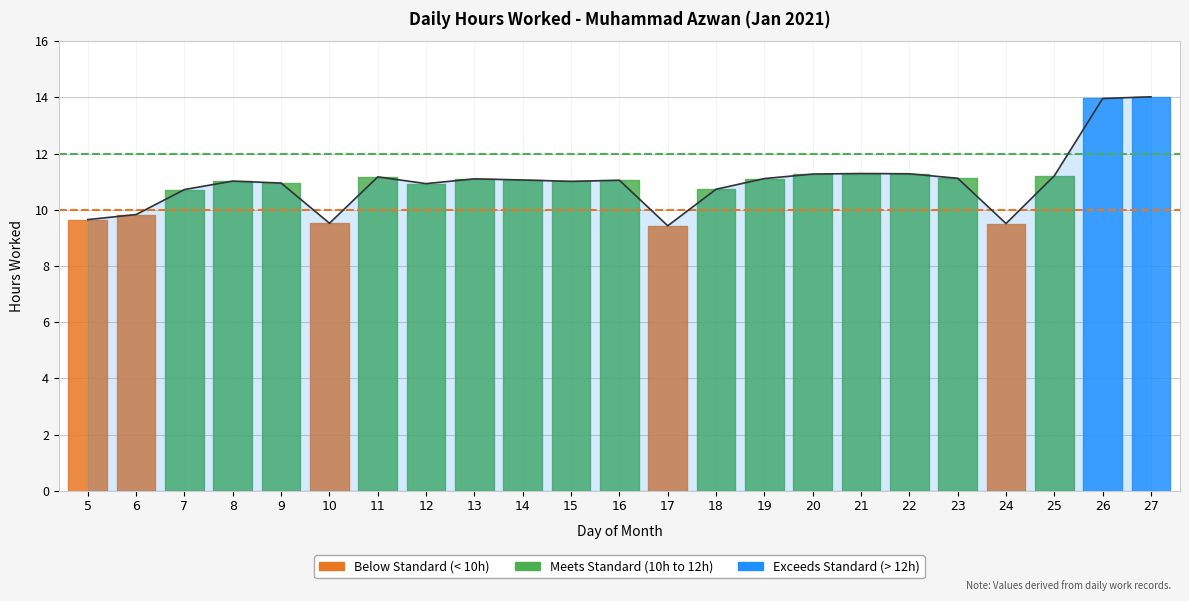

List the labels in order of value, smallest first.

17, 24, 10, 5, 6, 7, 18, 12, 9, 15, 8, 16, 14, 13, 19, 23, 11, 25, 20, 22, 21, 26, 27